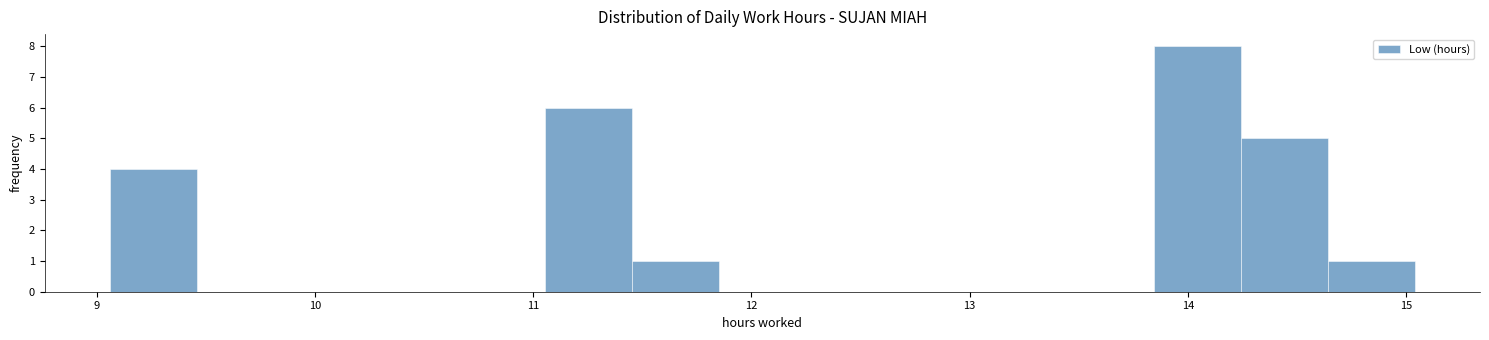

Around what value on the x-axis is the tallest bar? Give the approximate position of its centre, as read against the axis.

14.0